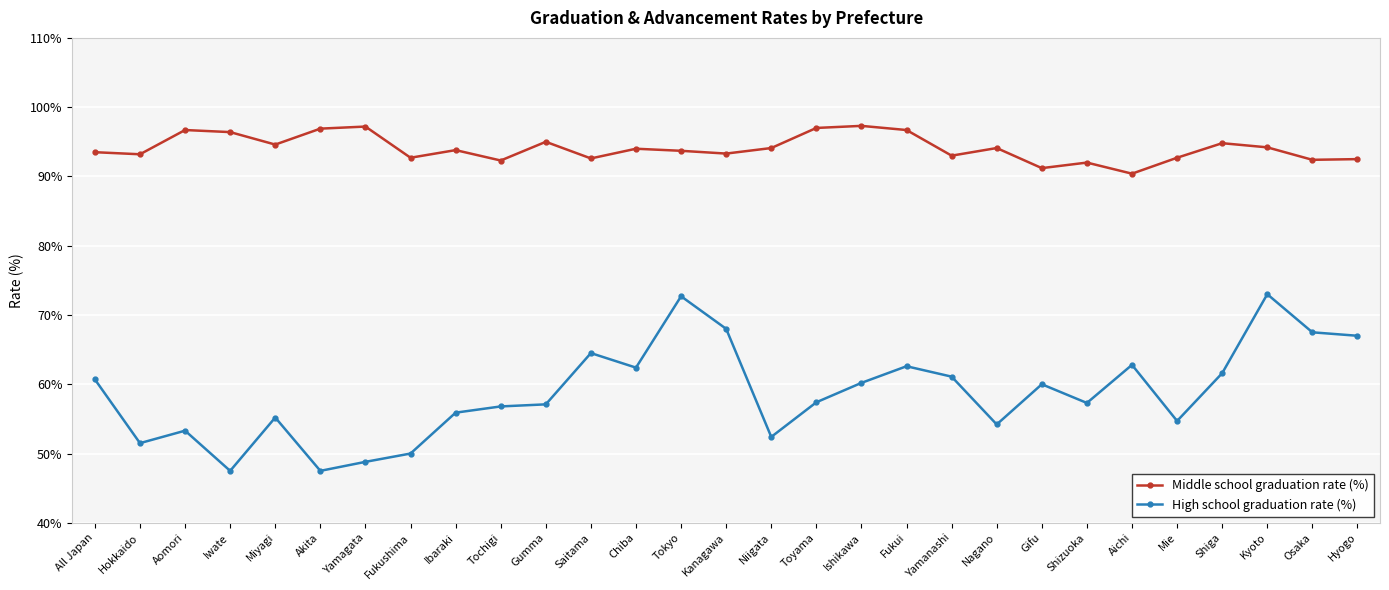

The High school graduation rate (%) series shows 86.5 at Fukui. True or false?

False